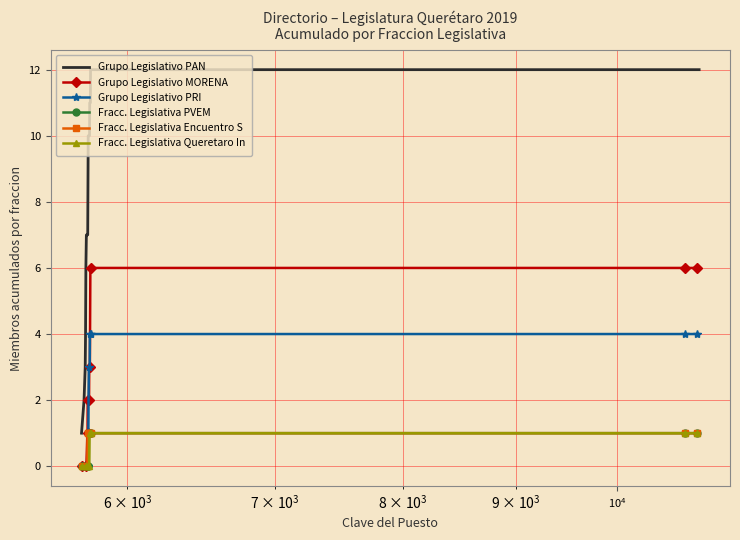

Which series has the widest spread of values?

Grupo Legislativo PAN